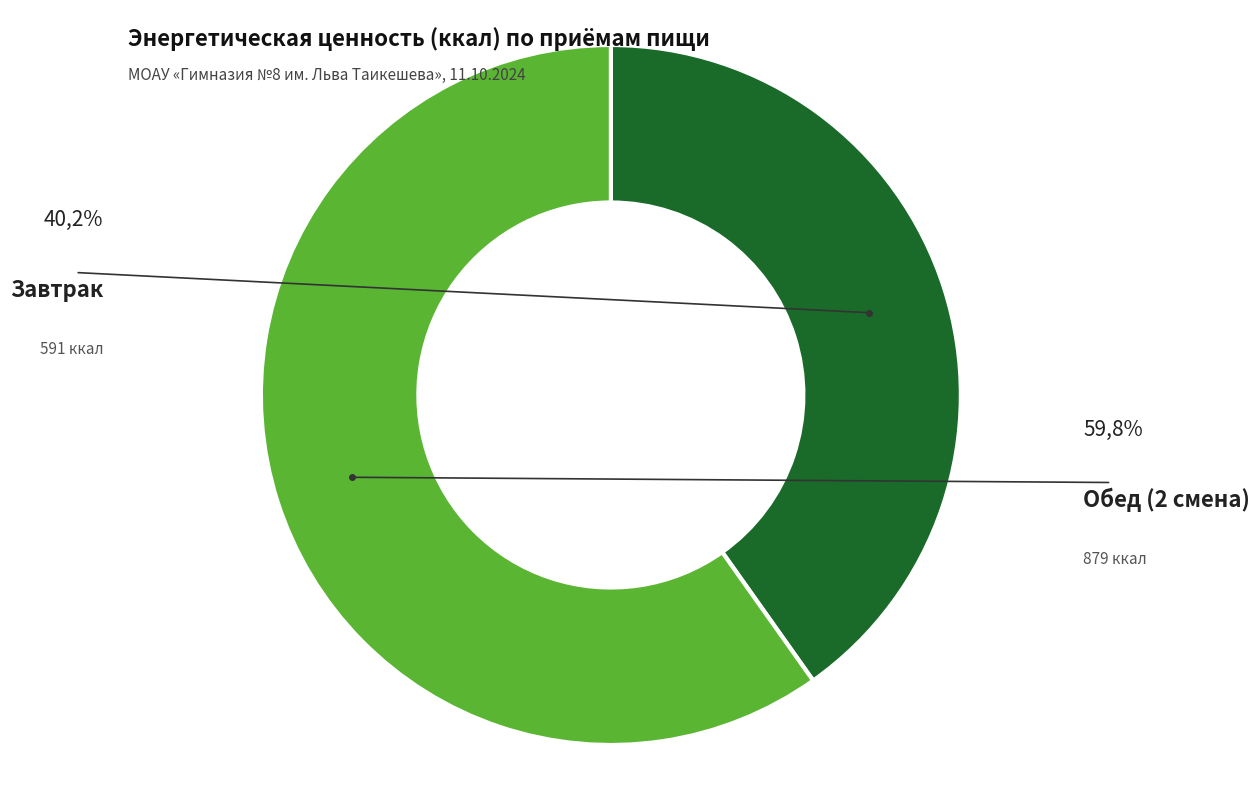

Is there any slice that represents more than half of the pie?

Yes